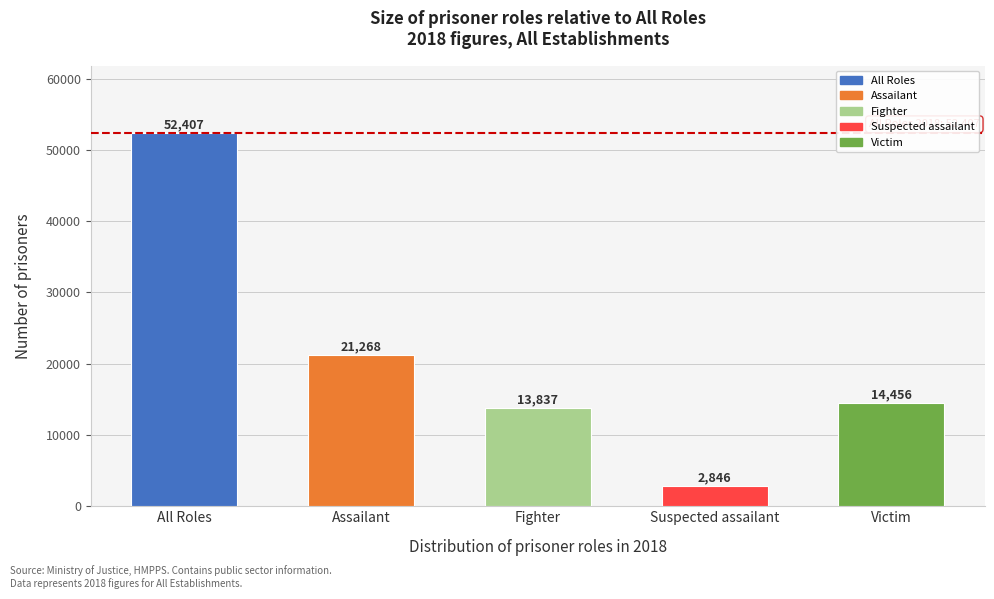

Reading left to right, list all the values displayed in this chart.

52407	21268	13837	2846	14456